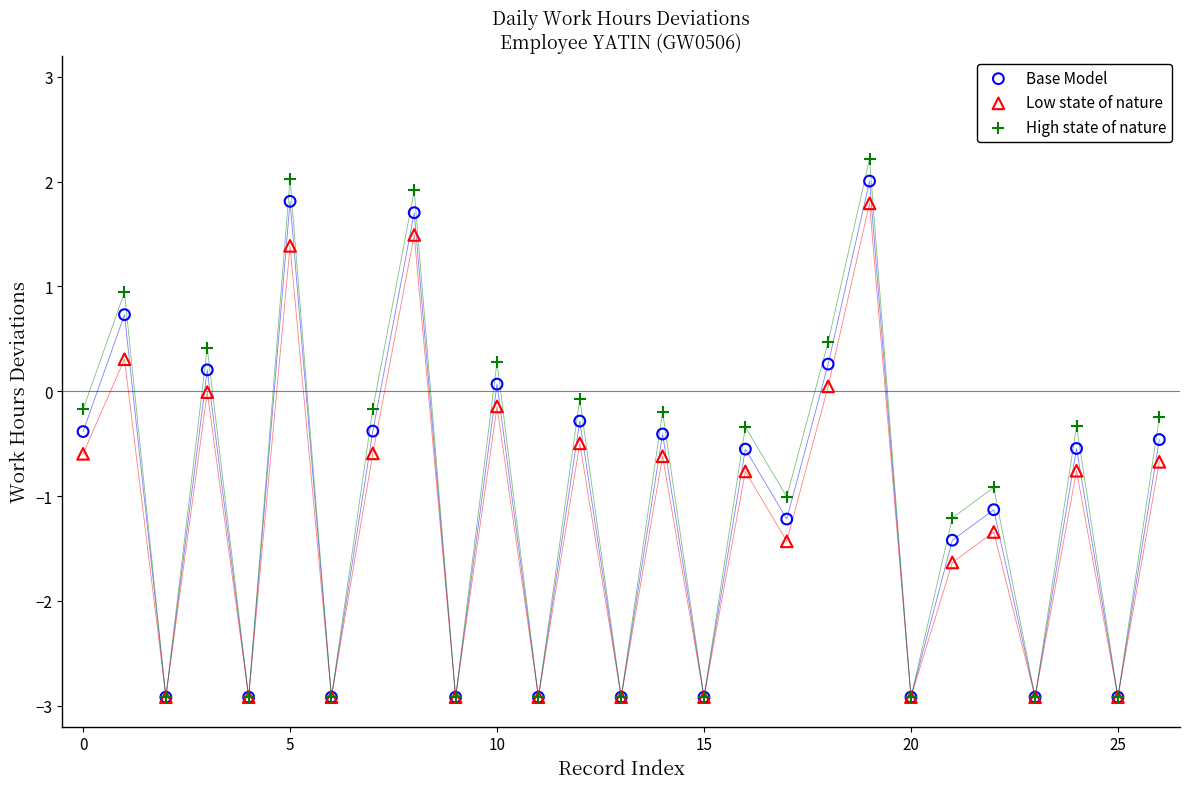

Which series has the largest Y range (max minus min)?

High state of nature